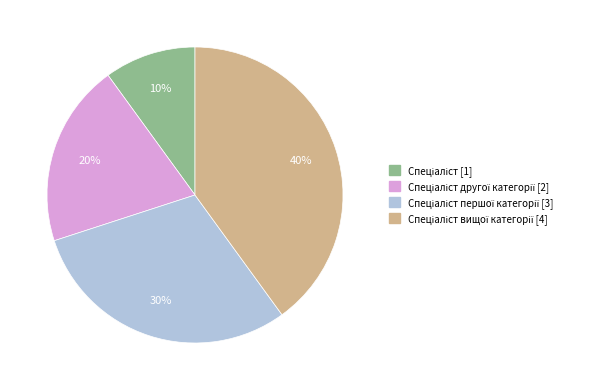

Does any single category account for the majority?

No